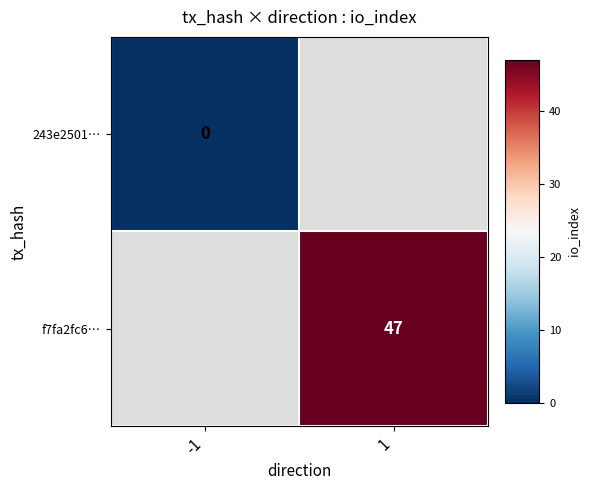

True or false: f7fa2fc6… has a value of 47 at 1.

True